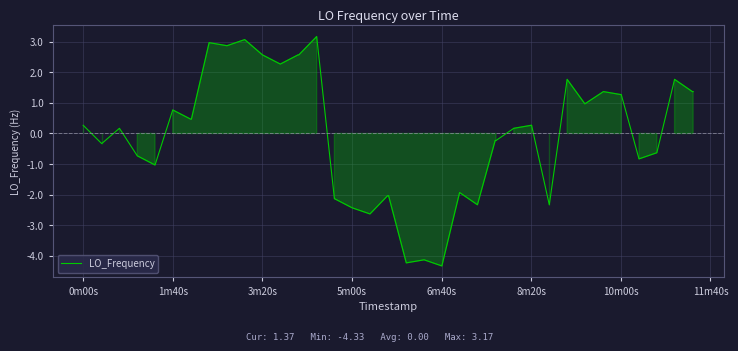

What is the maximum value shown in the chart?

3.2